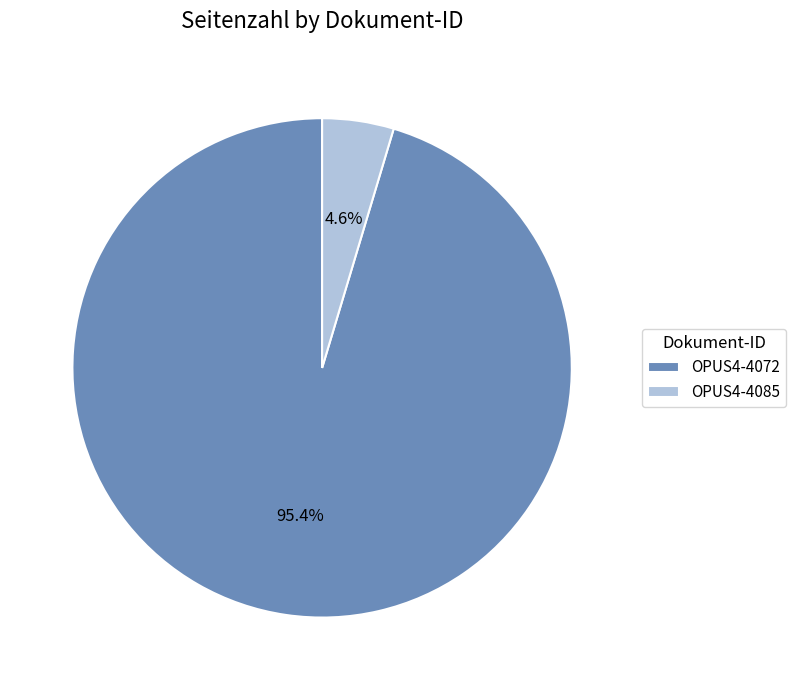

Count the number of slices in the pie.

2